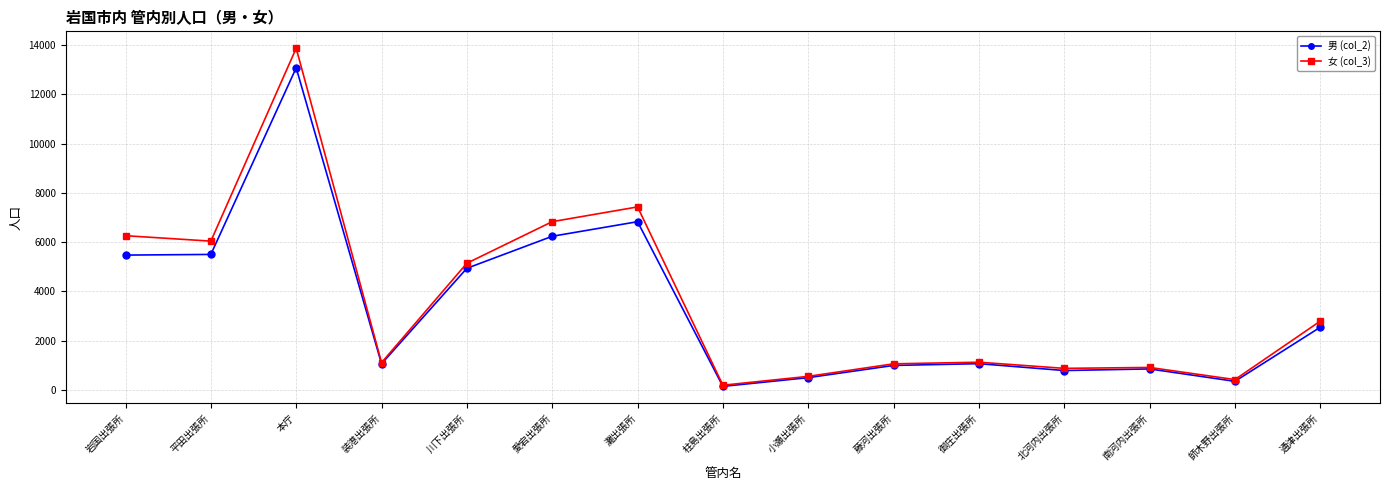

Where is the first local maximum for 女 (col_3)?

本庁